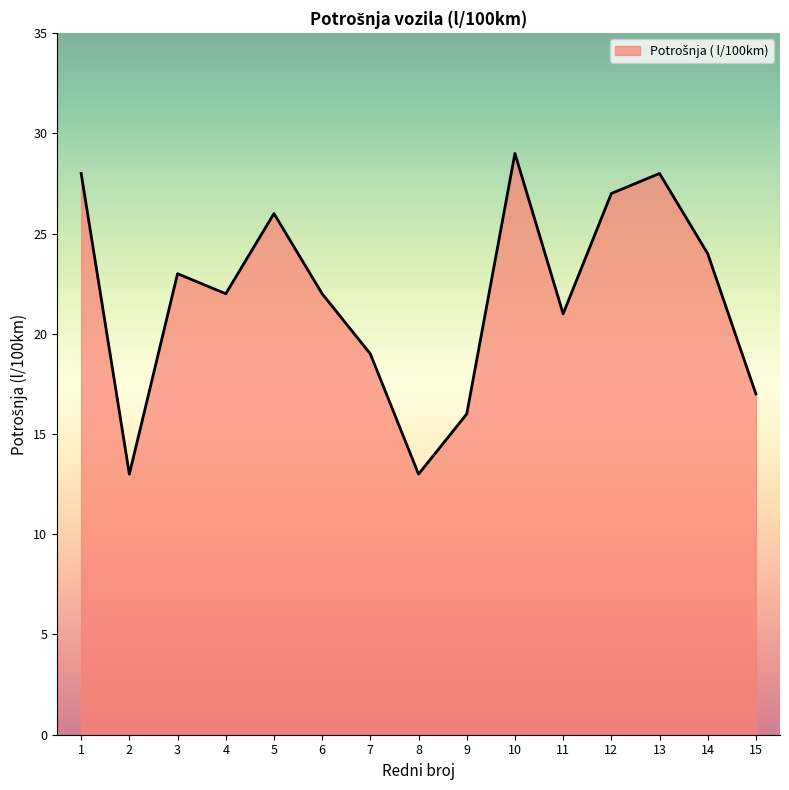

What is the average value?

22